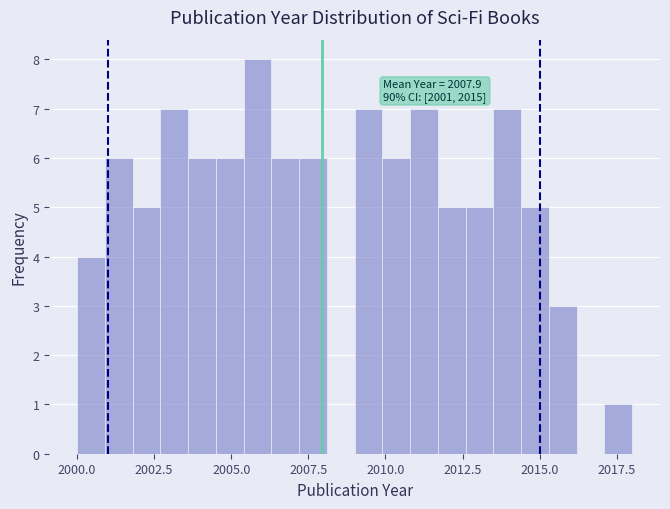

Around what value on the x-axis is the tallest bar? Give the approximate position of its centre, as read against the axis.

2006.0